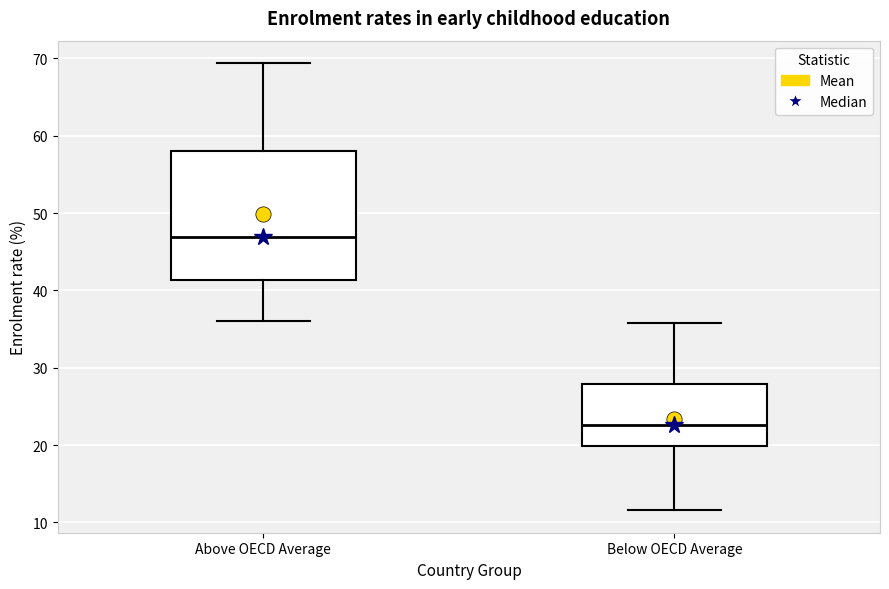

Reading left to right, transcribe this box plot: for each box, give where its median line is, the range the box spans, and where its two whiskers end, as read against the y-axis. The values are not printed on the chart, so give them approximately, as read against the axis.

Above OECD Average: median 47, box 41 to 58, whiskers 36 to 69
Below OECD Average: median 23, box 20 to 28, whiskers 12 to 36